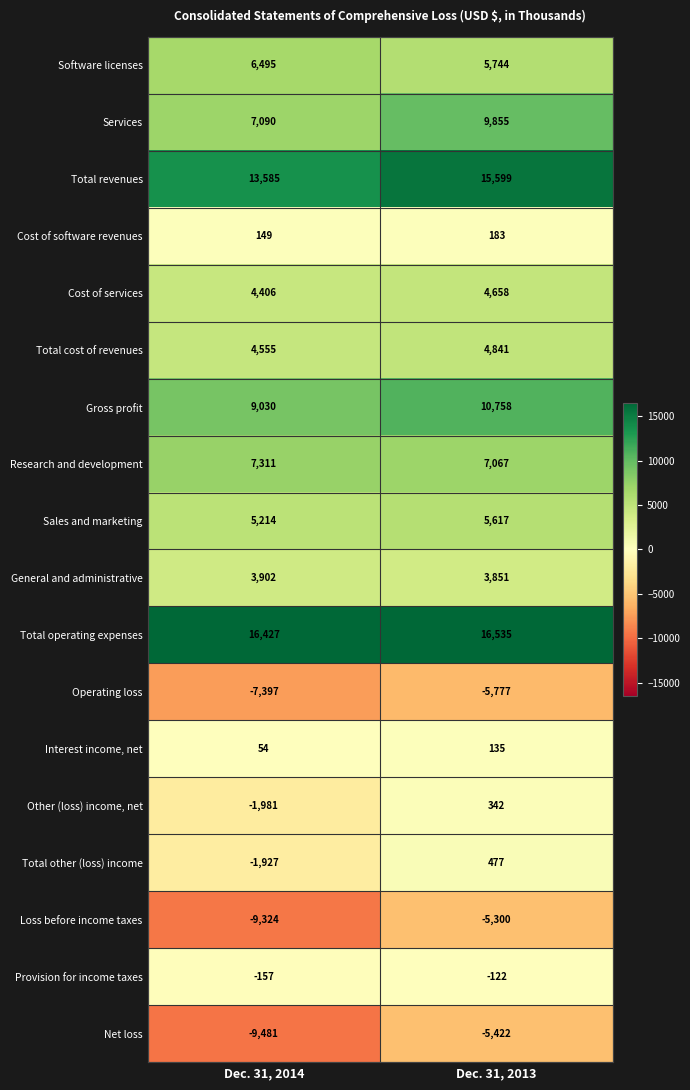

What is the difference between the maximum and minimum values in the Sales and marketing series?

403